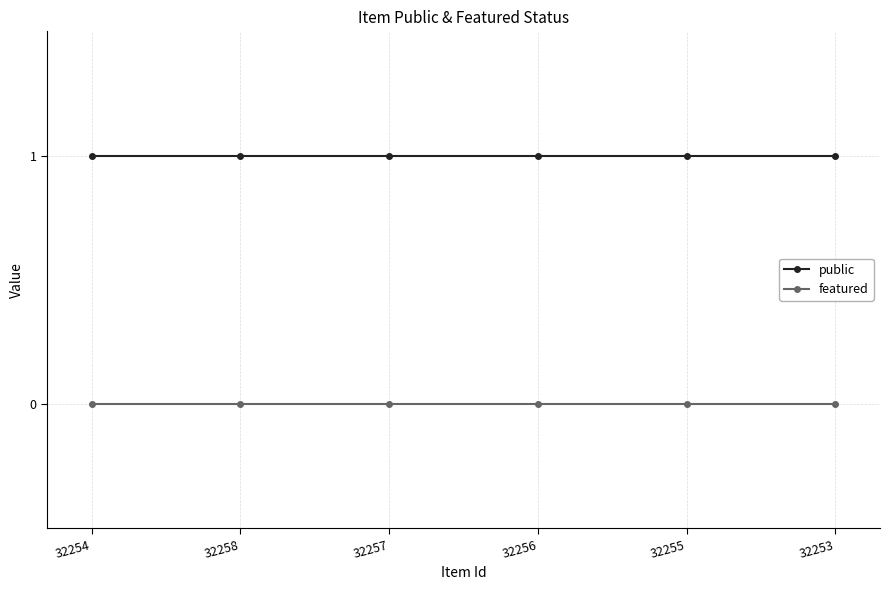

Is the value of public at 32255 greater than the value of featured at 32254?

Yes